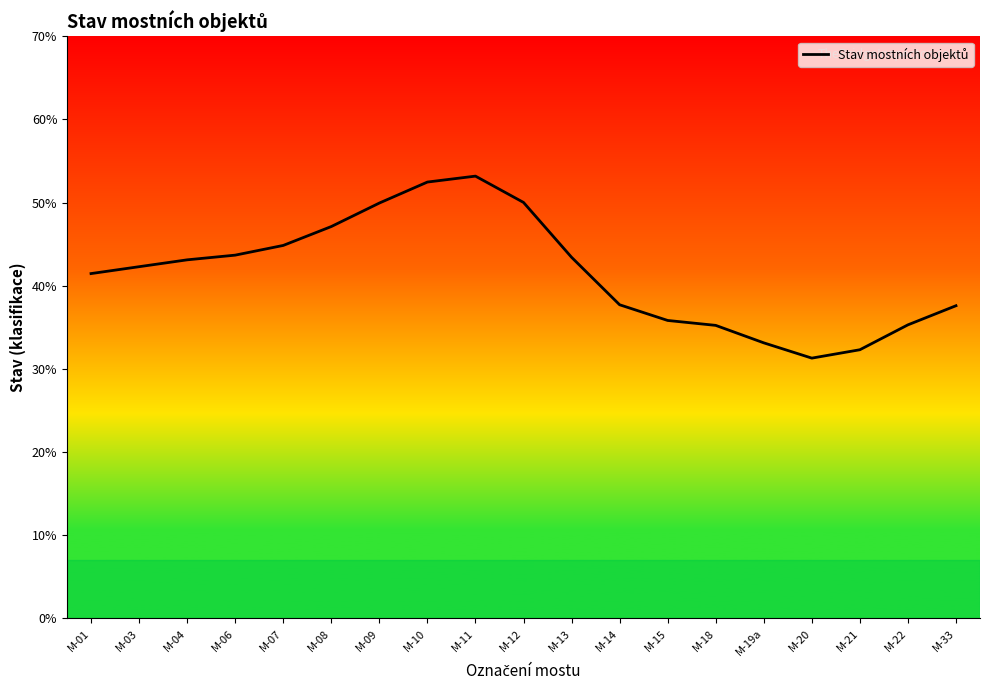

List the labels in order of value, largest first.

M-11, M-10, M-12, M-09, M-08, M-07, M-06, M-13, M-04, M-03, M-01, M-14, M-33, M-15, M-22, M-18, M-19a, M-21, M-20